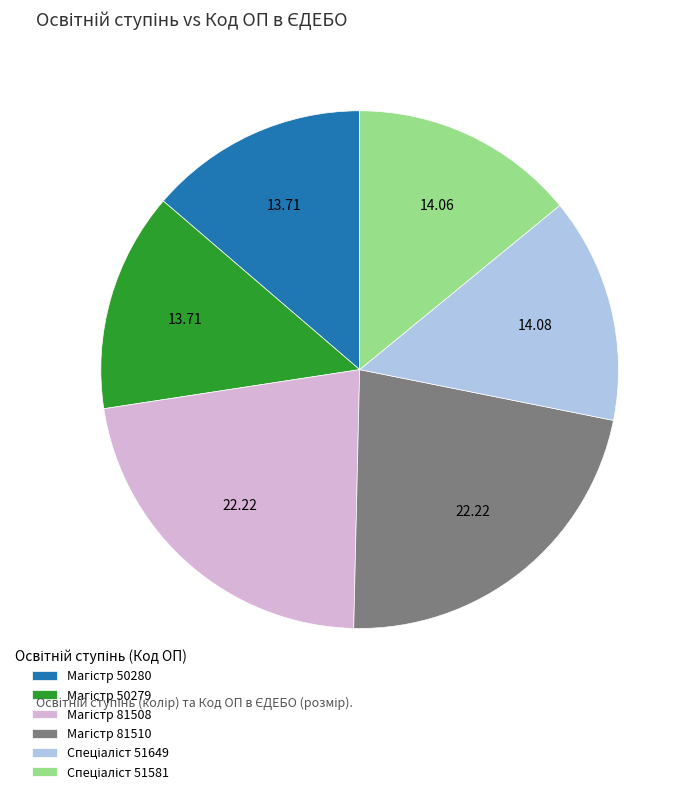

How many slices are in this pie chart?

6